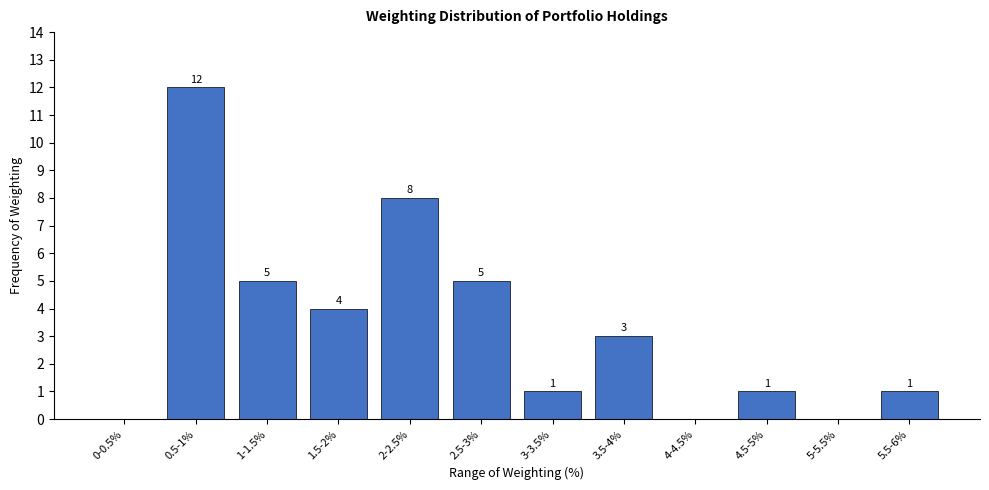

Reading left to right, list all the values displayed in this chart.

0-0.5%=0	0.5-1%=12	1-1.5%=5	1.5-2%=4	2-2.5%=8	2.5-3%=5	3-3.5%=1	3.5-4%=3	4-4.5%=0	4.5-5%=1	5-5.5%=0	5.5-6%=1